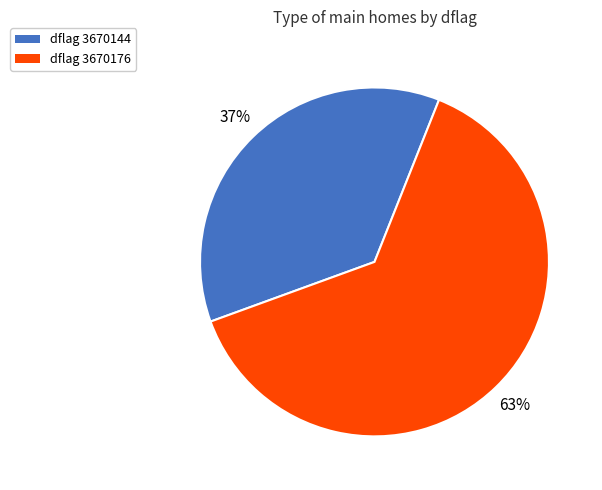

Combined, do dflag 3670176 and dflag 3670144 account for over 50%?

Yes